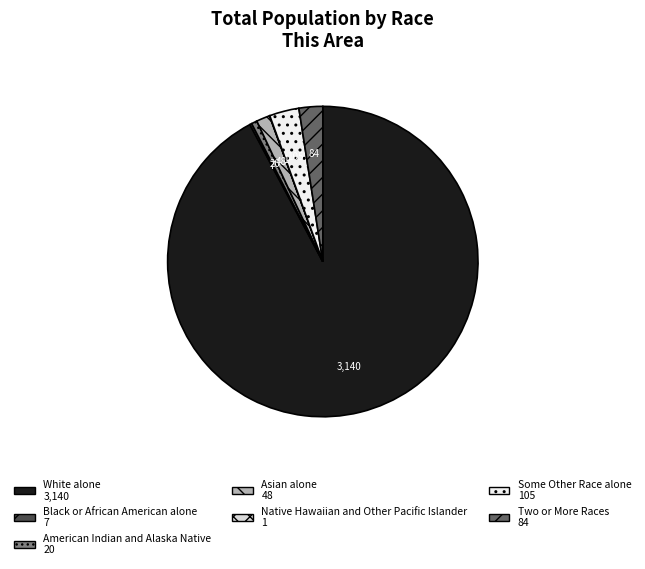

Which category has the biggest portion of the pie?

White alone